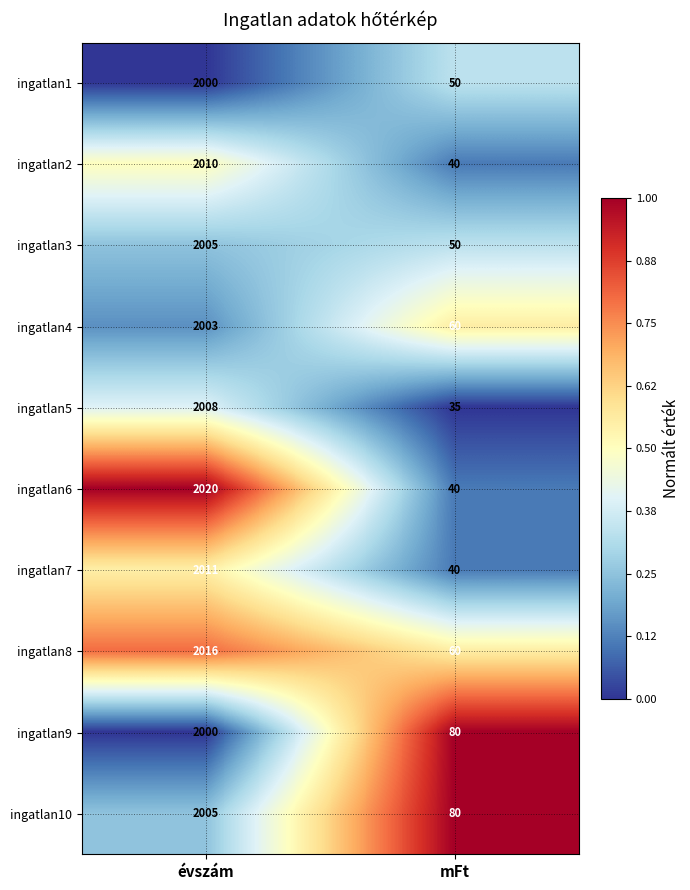

The ingatlan5 series shows 35 at mFt. True or false?

True